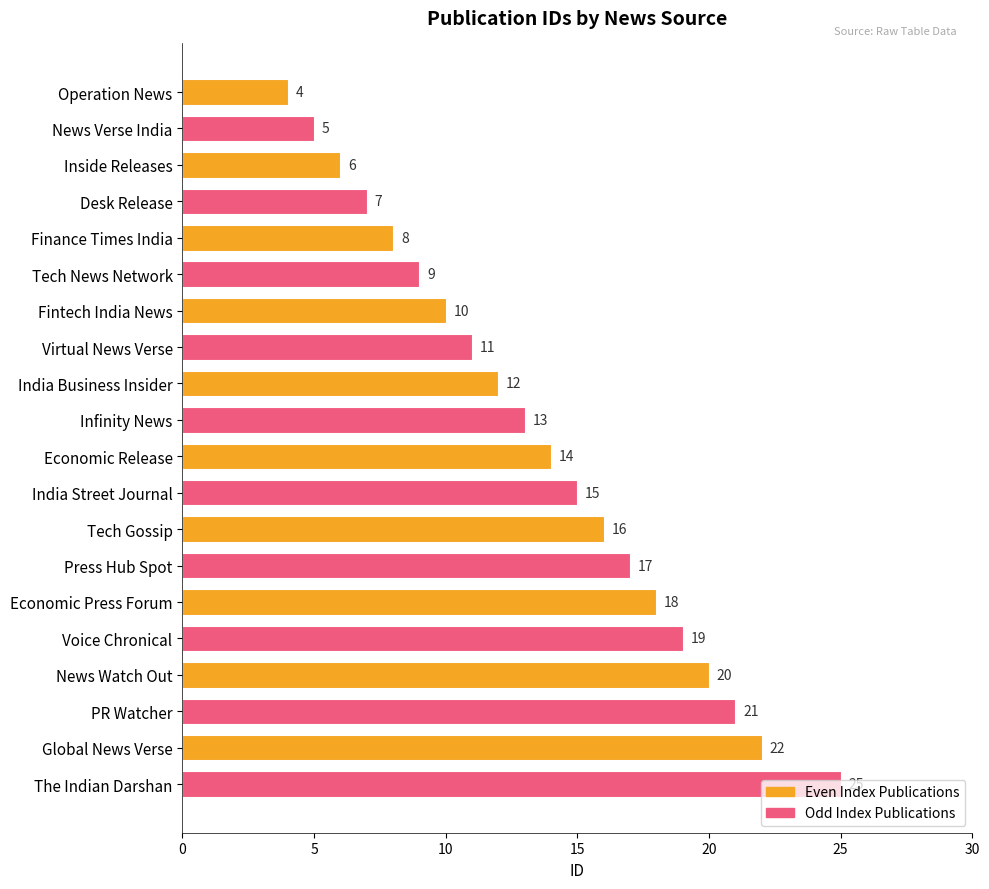

True or false: the data shows 8 at Finance Times India.

True